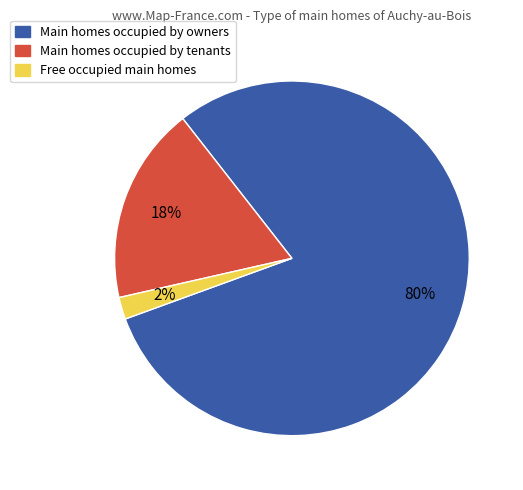

Is there a majority slice in this chart?

Yes